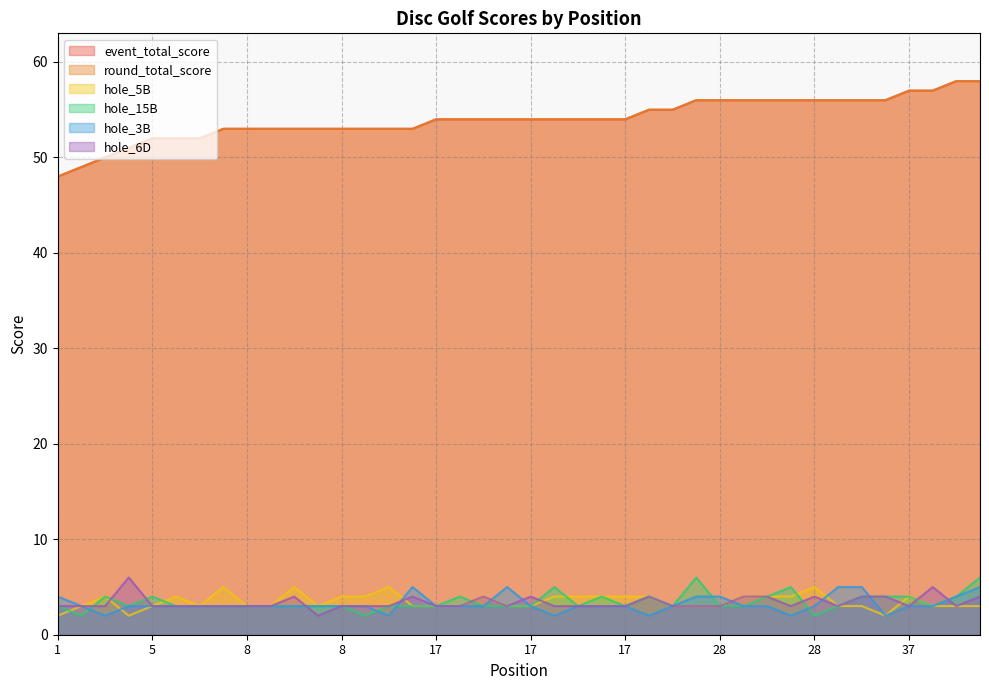

What is the value of the hole_3B point at the 3rd from the left?

2